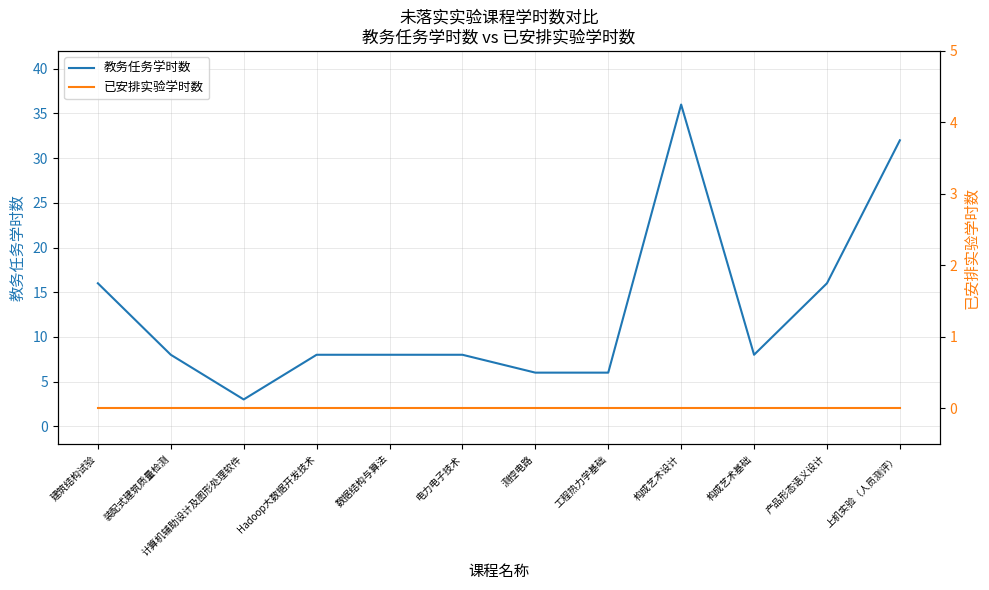

What is the maximum value shown in the chart?

36